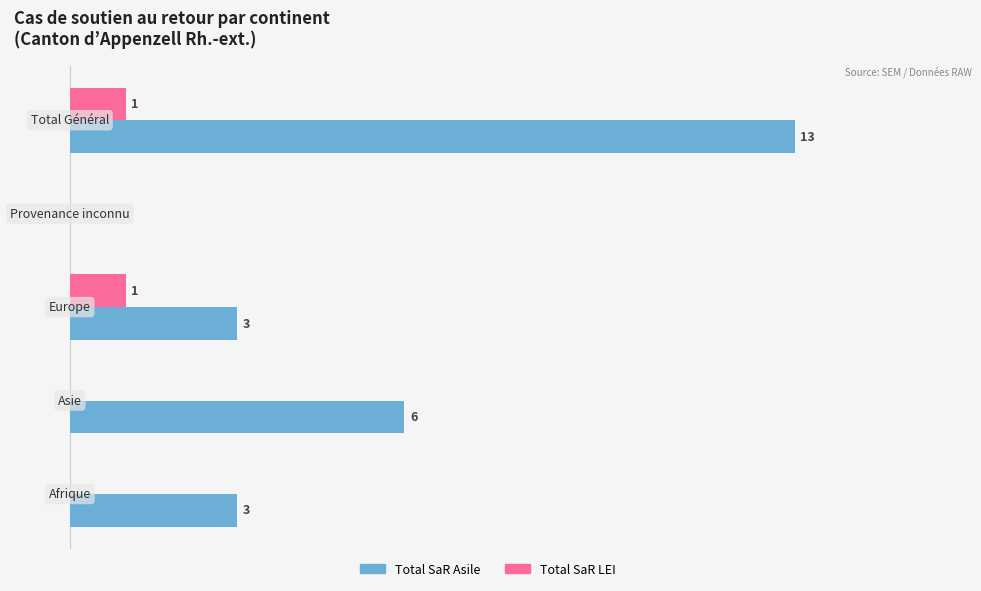

Which series has the largest total across all categories?

Total SaR Asile